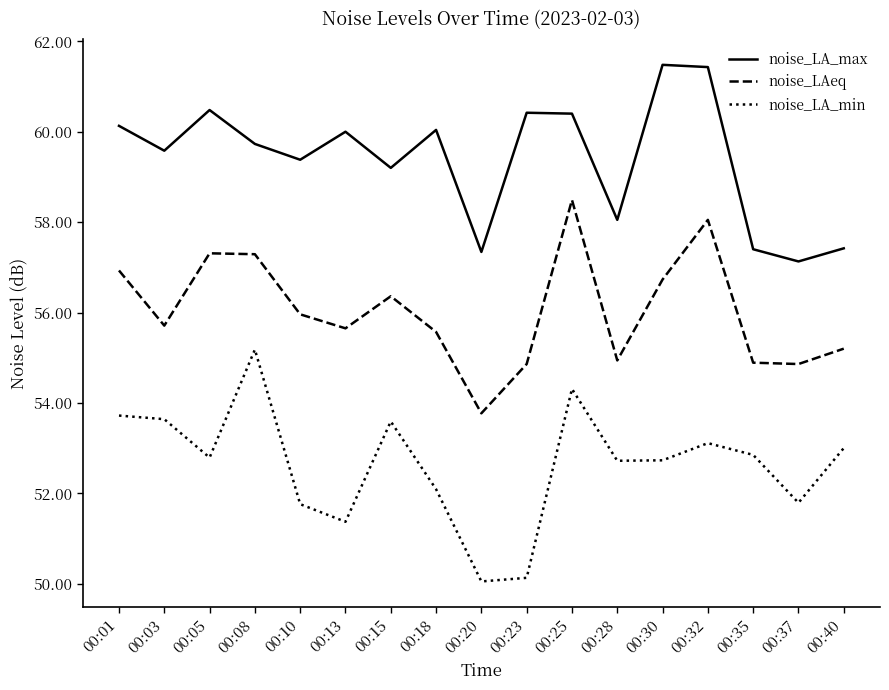

At which category does noise_LA_min reach its first local valley?

00:05